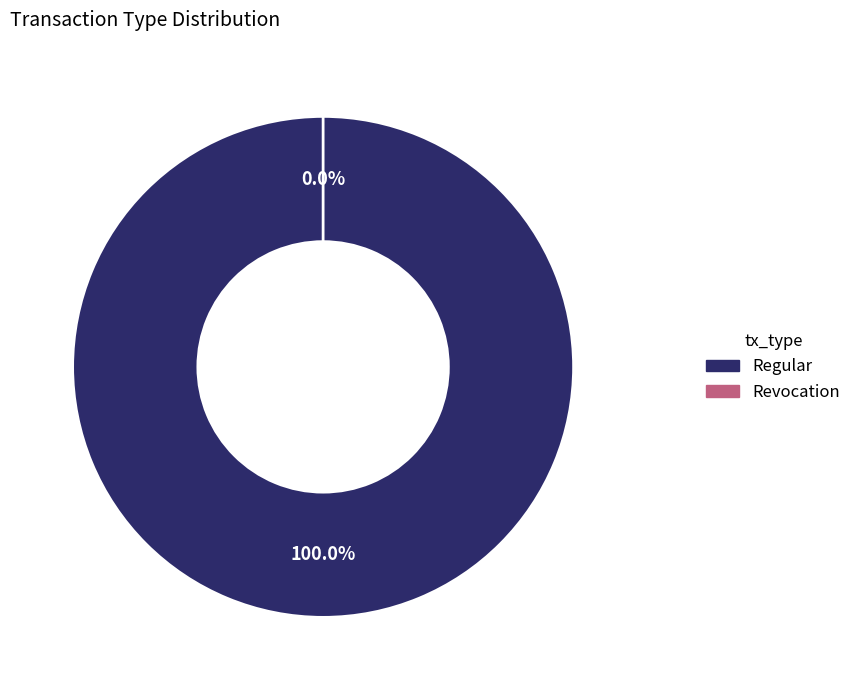

What percentage is the Regular slice, to the nearest percent?

100%